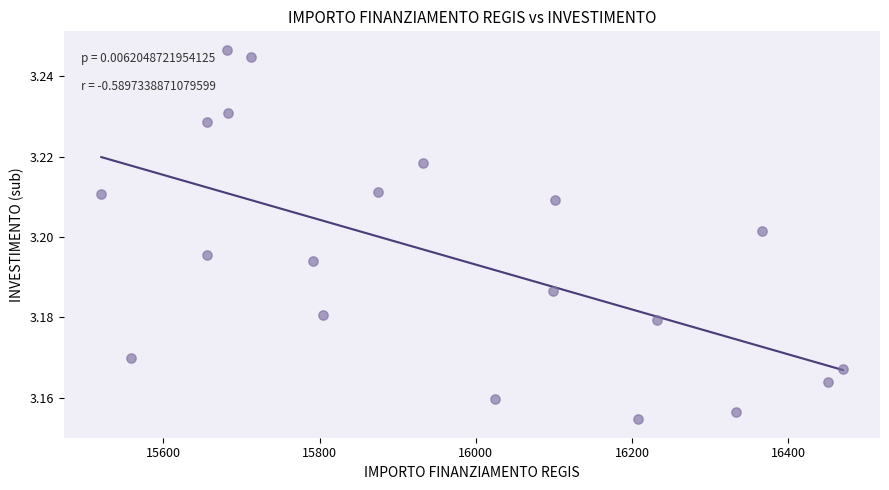

What is the range of X values (max minus min)?

949.3